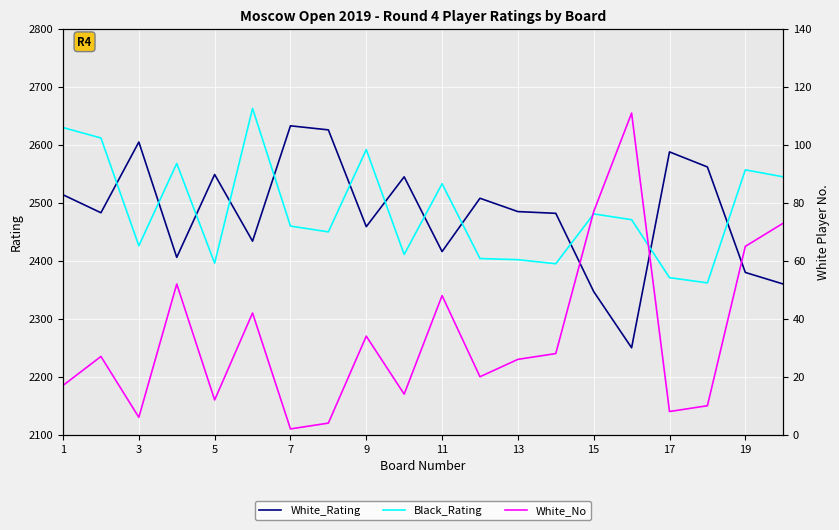

After their last crossing, which series has the higher values: Black_Rating or White_Rating?

Black_Rating